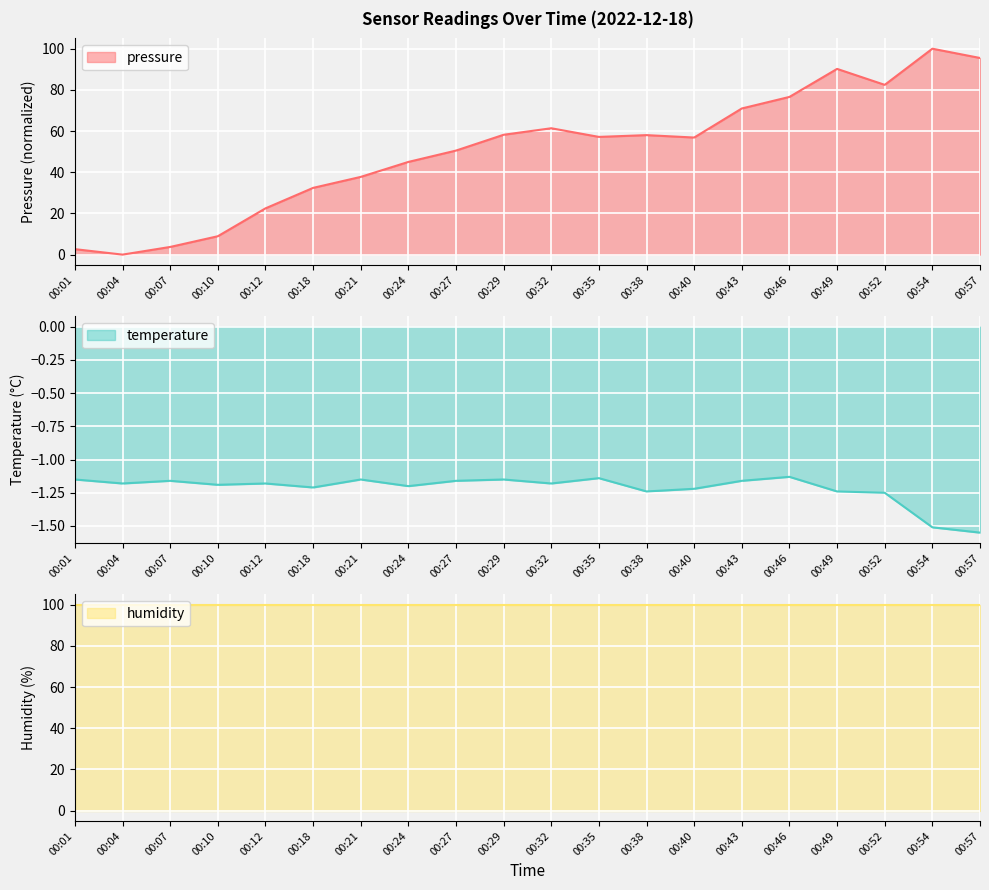

True or false: pressure and temperature intersect in this chart.

False